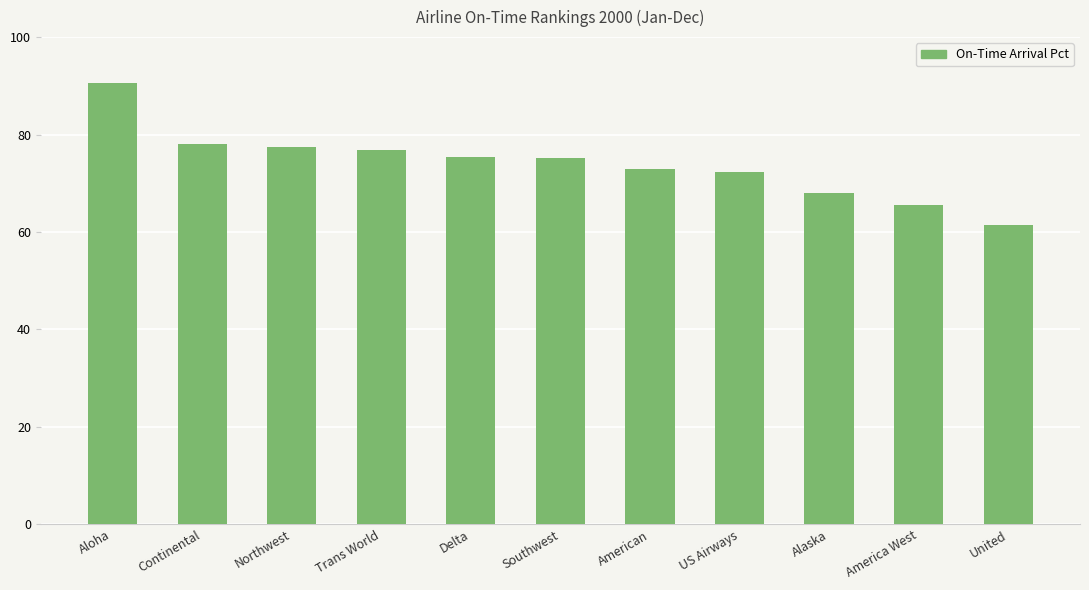

At which label does the data first exceed 75?

Aloha